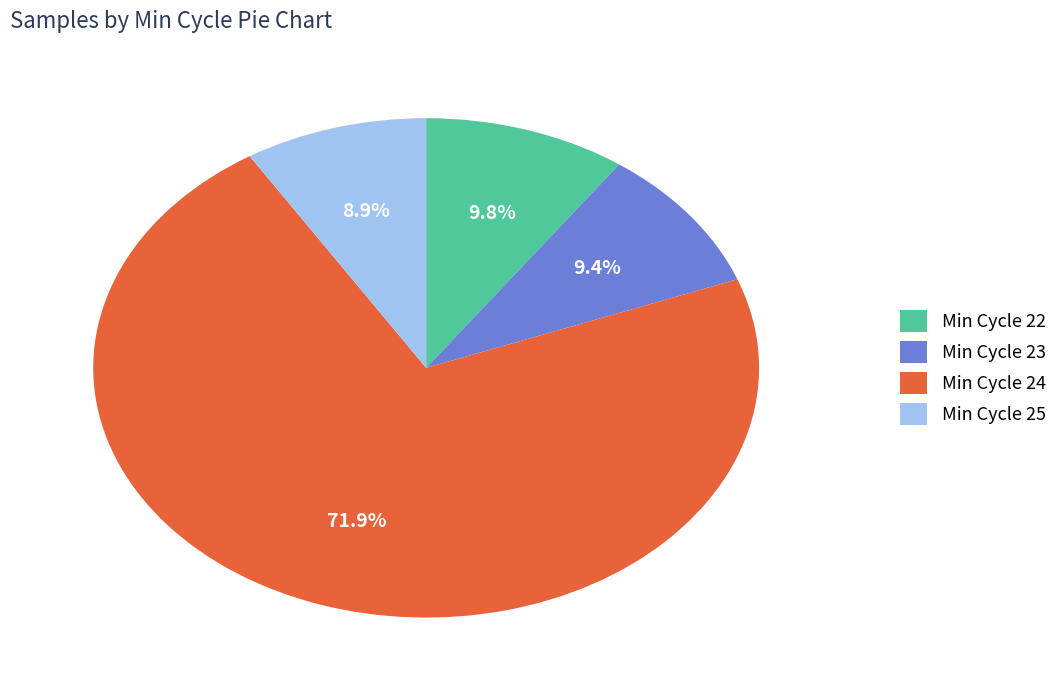

What percentage do Min Cycle 23 and Min Cycle 22 together represent?

19.2%